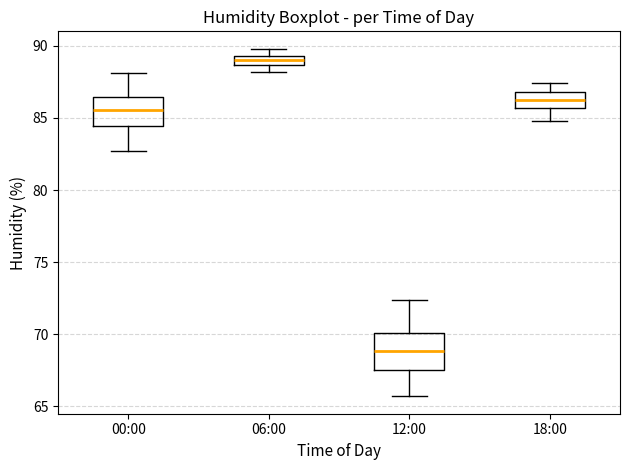

Where is the upper edge of the box for 18:00 on the y-axis? The values are not printed on the chart, so give them approximately, as read against the axis.

87.0